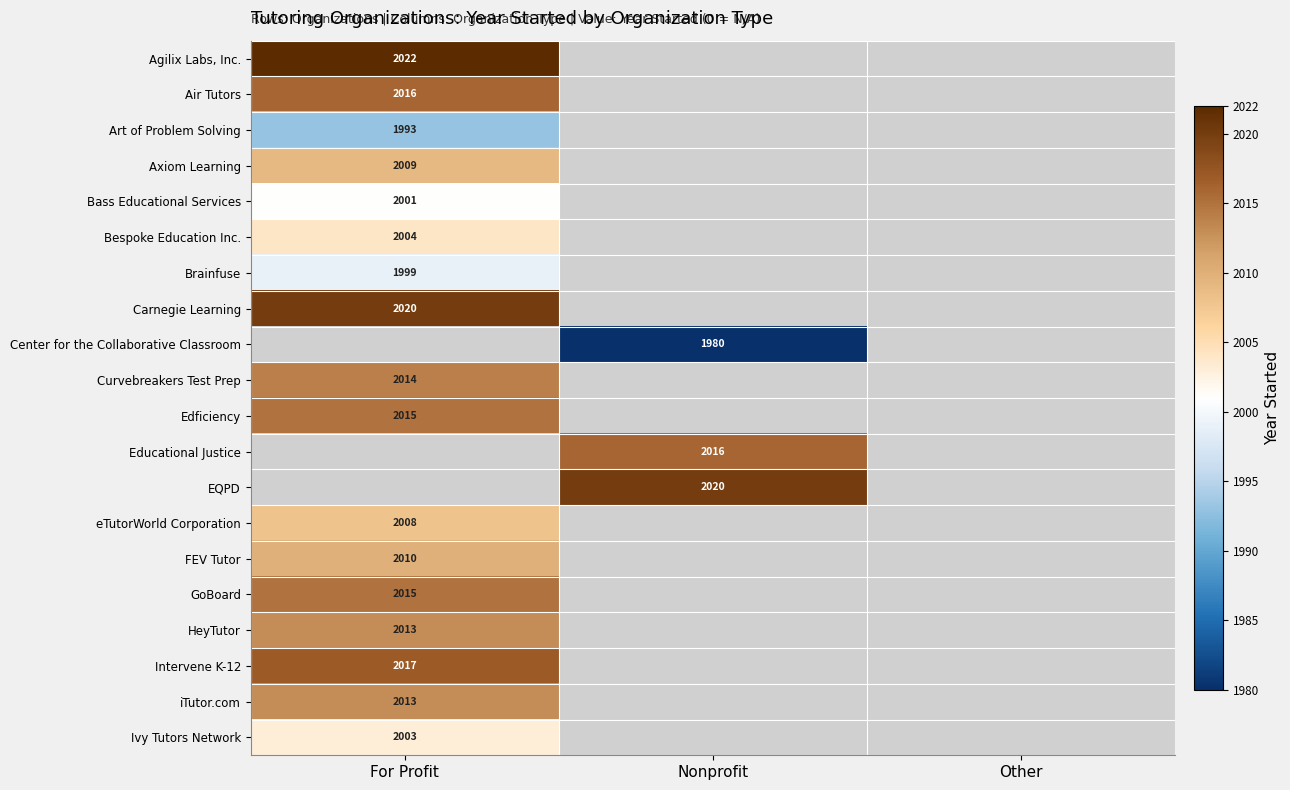

Between Nonprofit and For Profit, which is larger?

For Profit